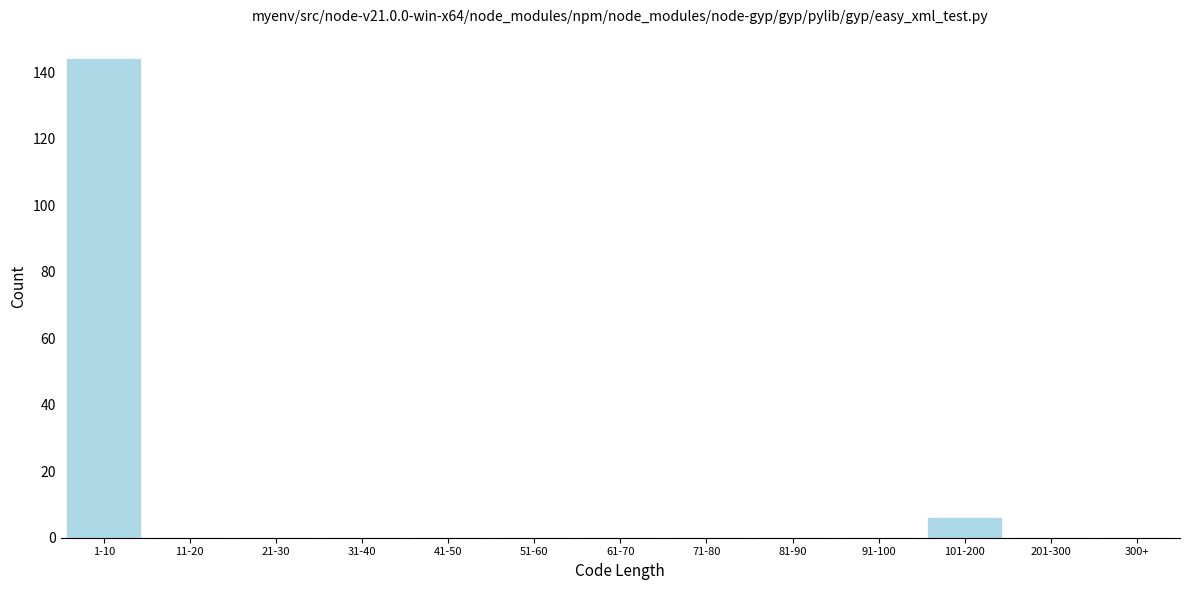

Reading left to right, list all the values displayed in this chart.

1-10=144	11-20=0	21-30=0	31-40=0	41-50=0	51-60=0	61-70=0	71-80=0	81-90=0	91-100=0	101-200=6	201-300=0	300+=0